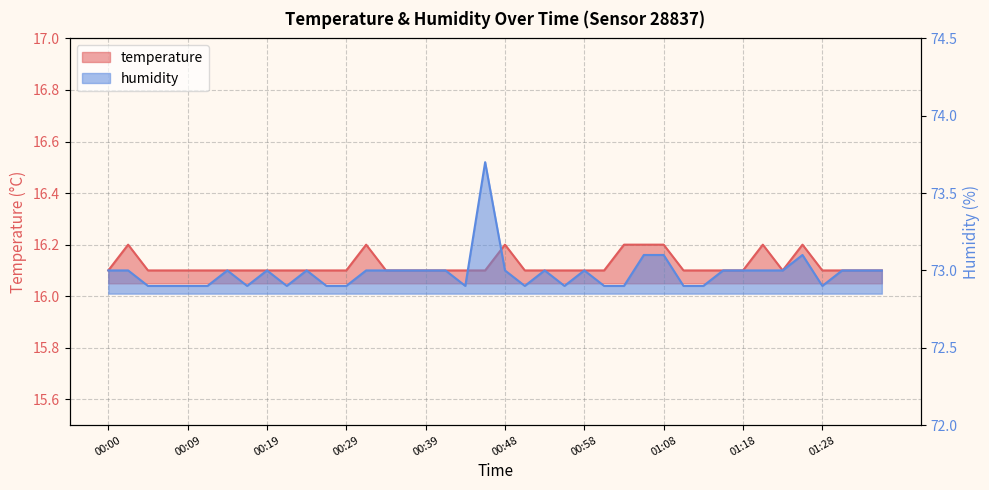

Reading left to right, extract all data points from this chart.

temperature: 16.1	16.2	16.1	16.1	16.1	16.1	16.1	16.1	16.1	16.1	16.1	16.1	16.1	16.2	16.1	16.1	16.1	16.1	16.1	16.1	16.2	16.1	16.1	16.1	16.1	16.1	16.2	16.2	16.2	16.1	16.1	16.1	16.1	16.2	16.1	16.2	16.1	16.1	16.1	16.1
humidity: 73.0	73.0	72.9	72.9	72.9	72.9	73.0	72.9	73.0	72.9	73.0	72.9	72.9	73.0	73.0	73.0	73.0	73.0	72.9	73.7	73.0	72.9	73.0	72.9	73.0	72.9	72.9	73.1	73.1	72.9	72.9	73.0	73.0	73.0	73.0	73.1	72.9	73.0	73.0	73.0